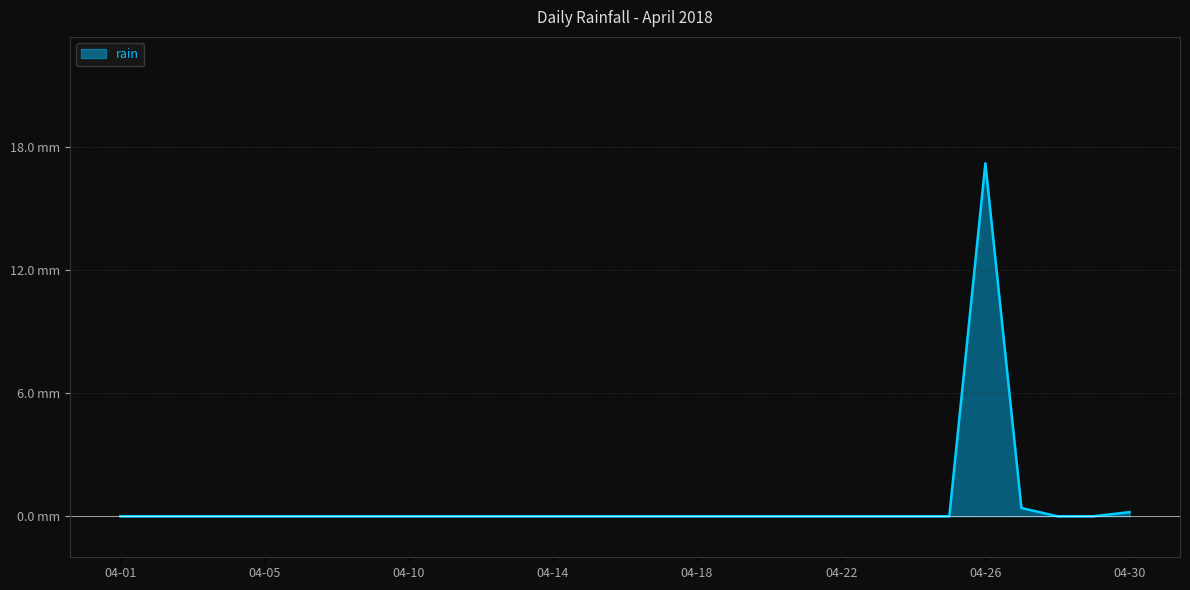

What is the sum of all values?

17.8